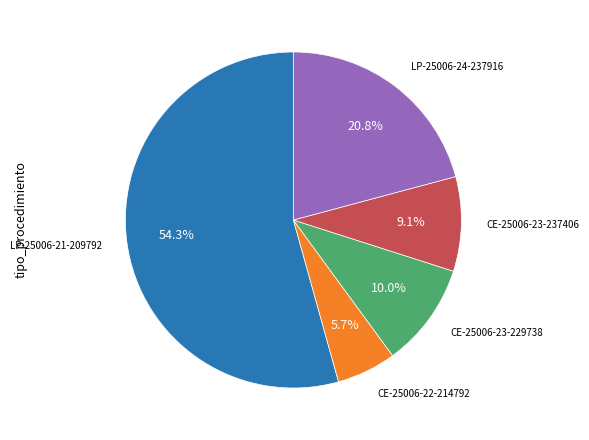

How many segments does this pie chart have?

5